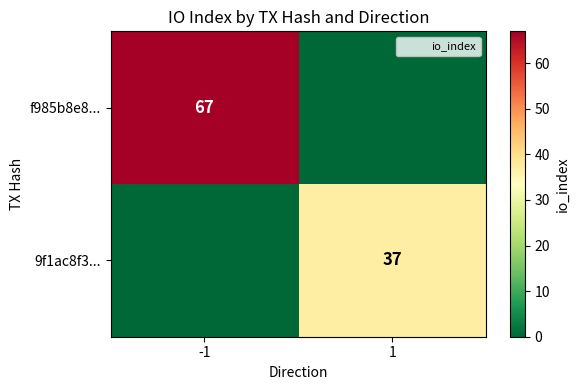

The f985b8e8... series shows 67 at -1. True or false?

True